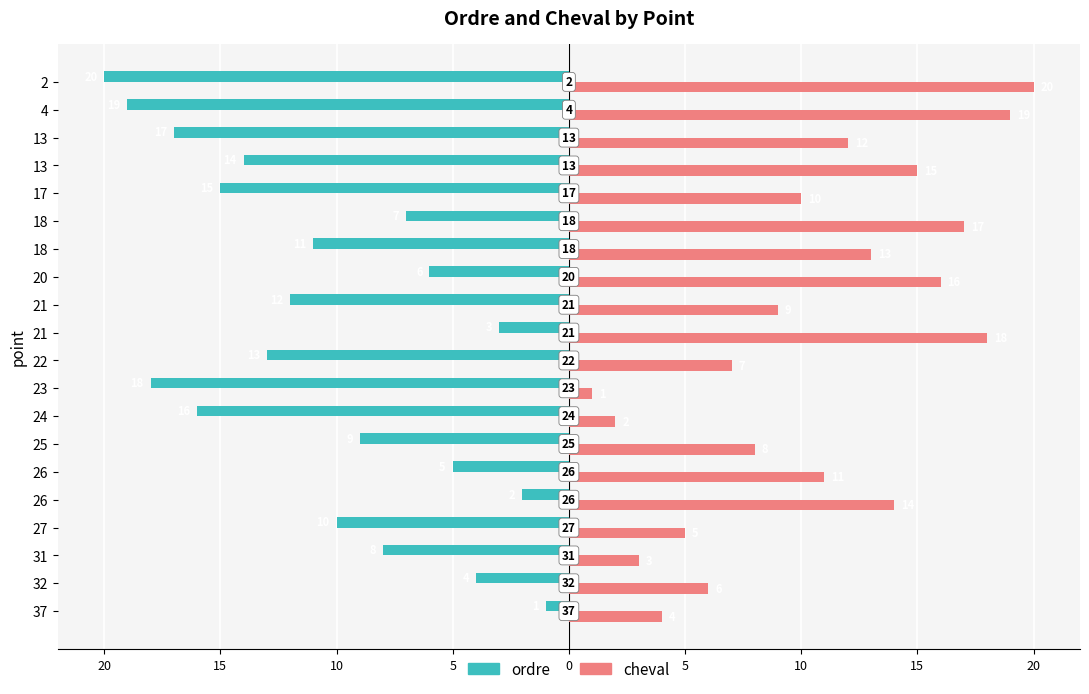

What are all the series names shown in the legend?

ordre, cheval